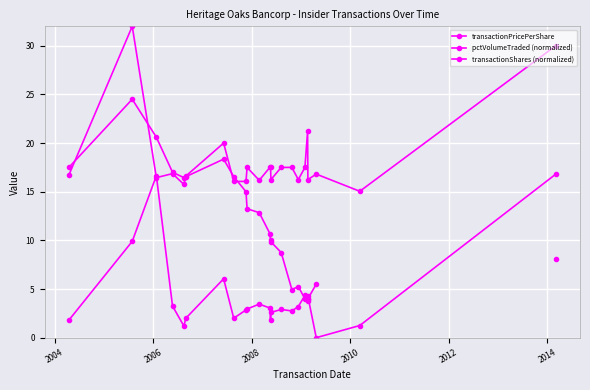

What is the highest value of the pctVolumeTraded (normalized) series?

16.8